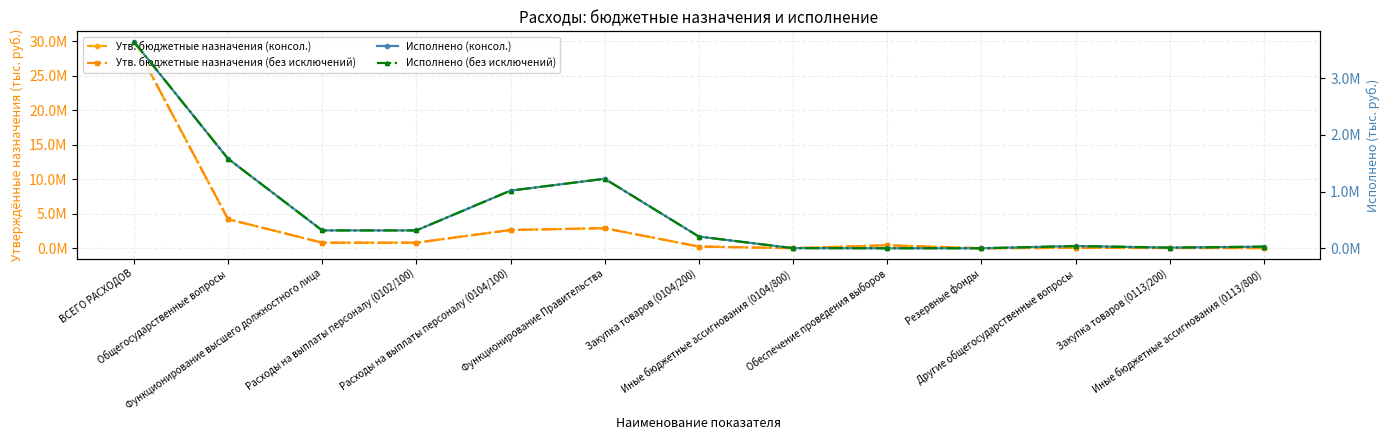

What is the highest value of the Исполнено (консол.) series?

3646457.8